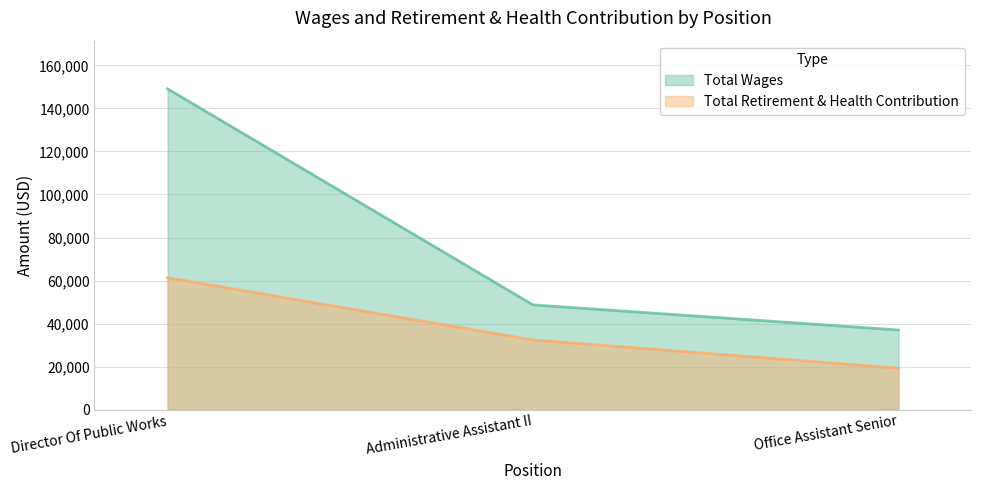

List the series in order of their overall mean, highest first.

Total Wages, Total Retirement & Health Contribution